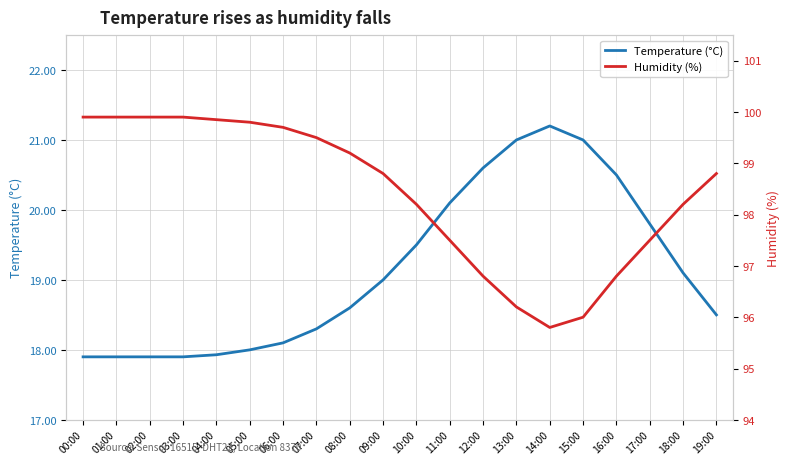

What is the difference between the second highest and minimum values in the Temperature (°C) series?

3.1